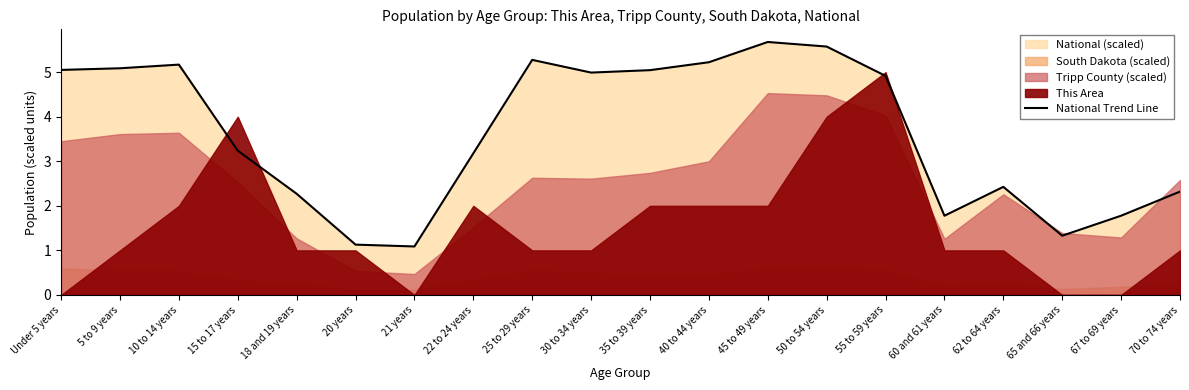

What is the label of the 15th point from the left?

55 to 59 years